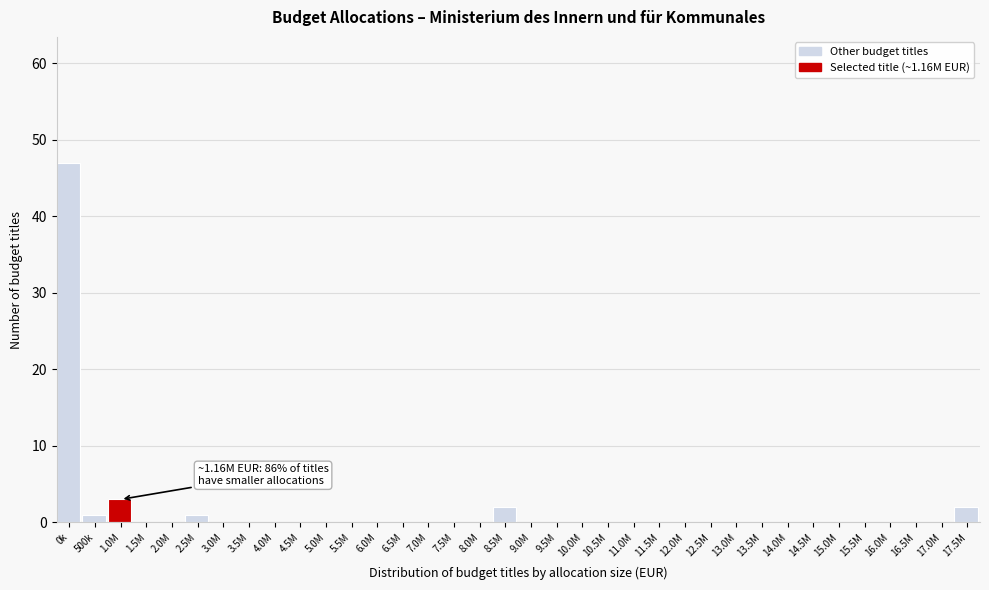

Which category has the highest value across all series?

0k